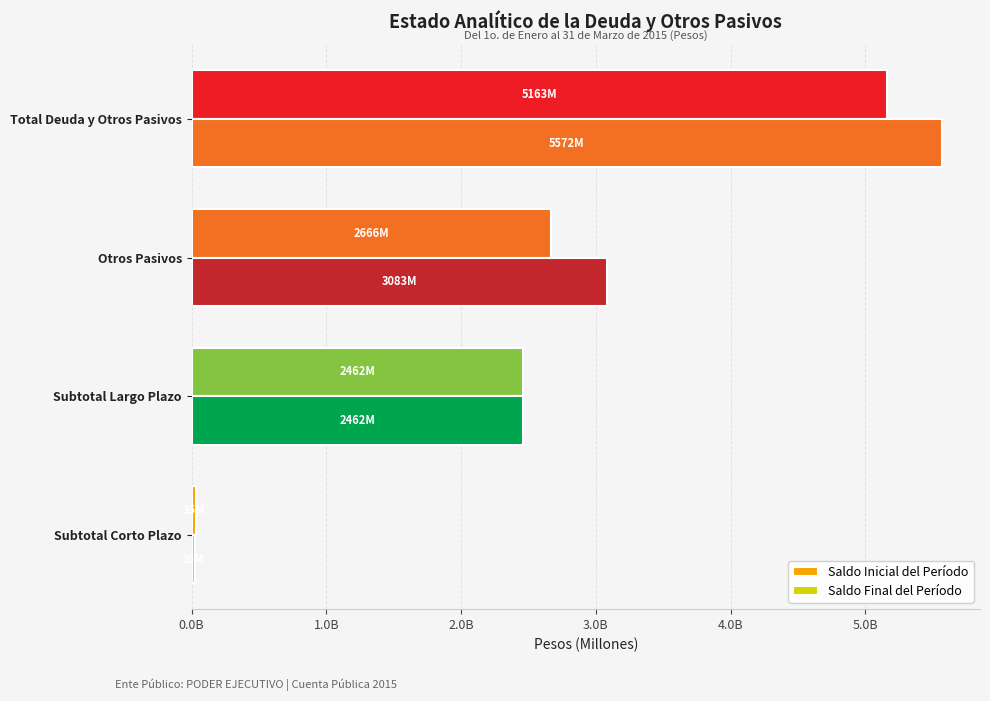

What is the minimum value shown in the chart?

26412780.3